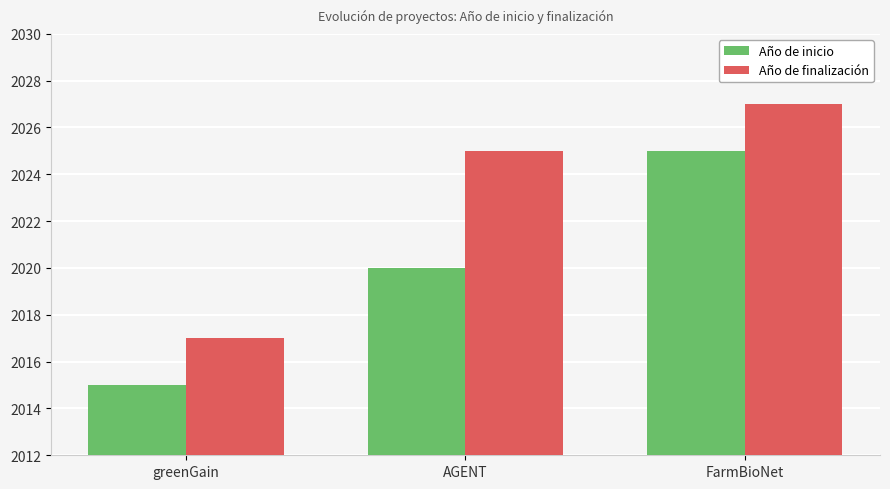

What is the label of the 3rd bar from the left?

FarmBioNet